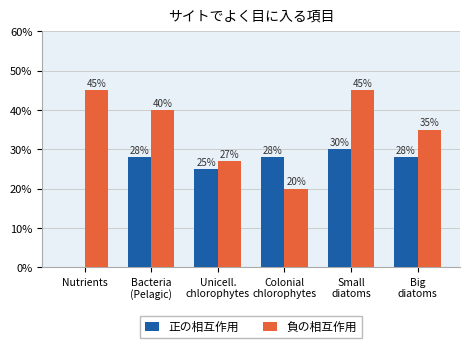

Are the bars horizontal?

No